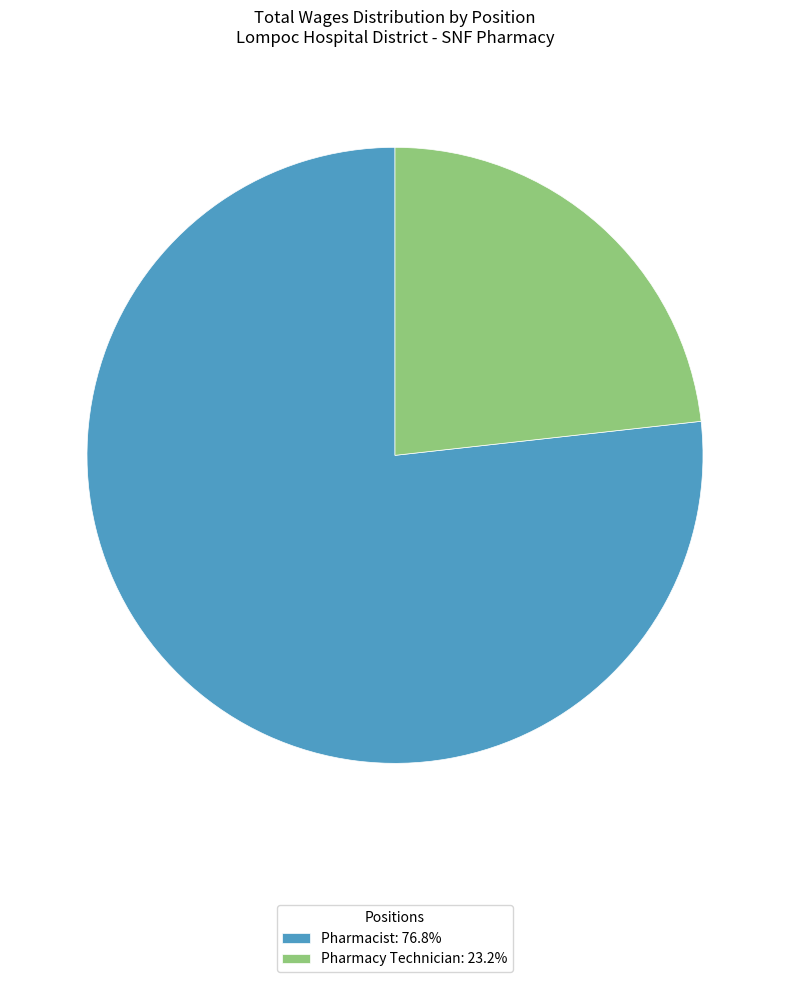

Rank the categories by value from lowest to highest.

Pharmacy Technician, Pharmacist